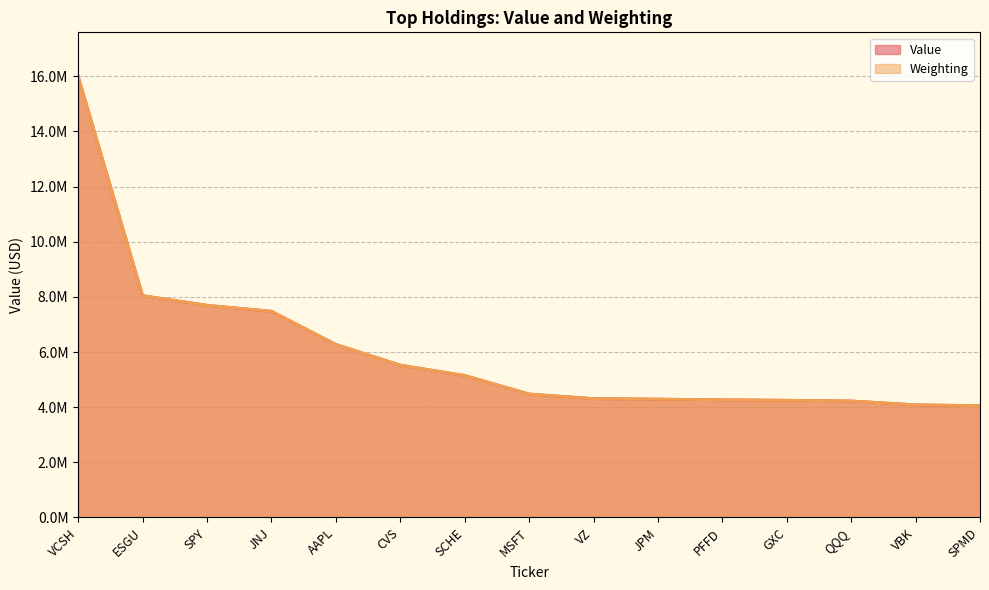

Reading left to right, transcribe all the data shown in this chart.

Value: VCSH=15993000.0	ESGU=8044000.0	SPY=7695000.0	JNJ=7478000.0	AAPL=6275000.0	CVS=5526000.0	SCHE=5148000.0	MSFT=4478000.0	VZ=4310000.0	JPM=4292000.0	PFFD=4267000.0	GXC=4251000.0	QQQ=4225000.0	VBK=4085000.0	SPMD=4054000.0
Weighting: VCSH=15993000.0	ESGU=8044652.3	SPY=7694745.3	JNJ=7479664.8	AAPL=6275856.1	CVS=5524679.4	SCHE=5149091.1	MSFT=4478168.4	VZ=4311240.3	JPM=4291979.3	PFFD=4266298.1	GXC=4250247.3	QQQ=4224566.0	VBK=4086529.3	SPMD=4054427.7